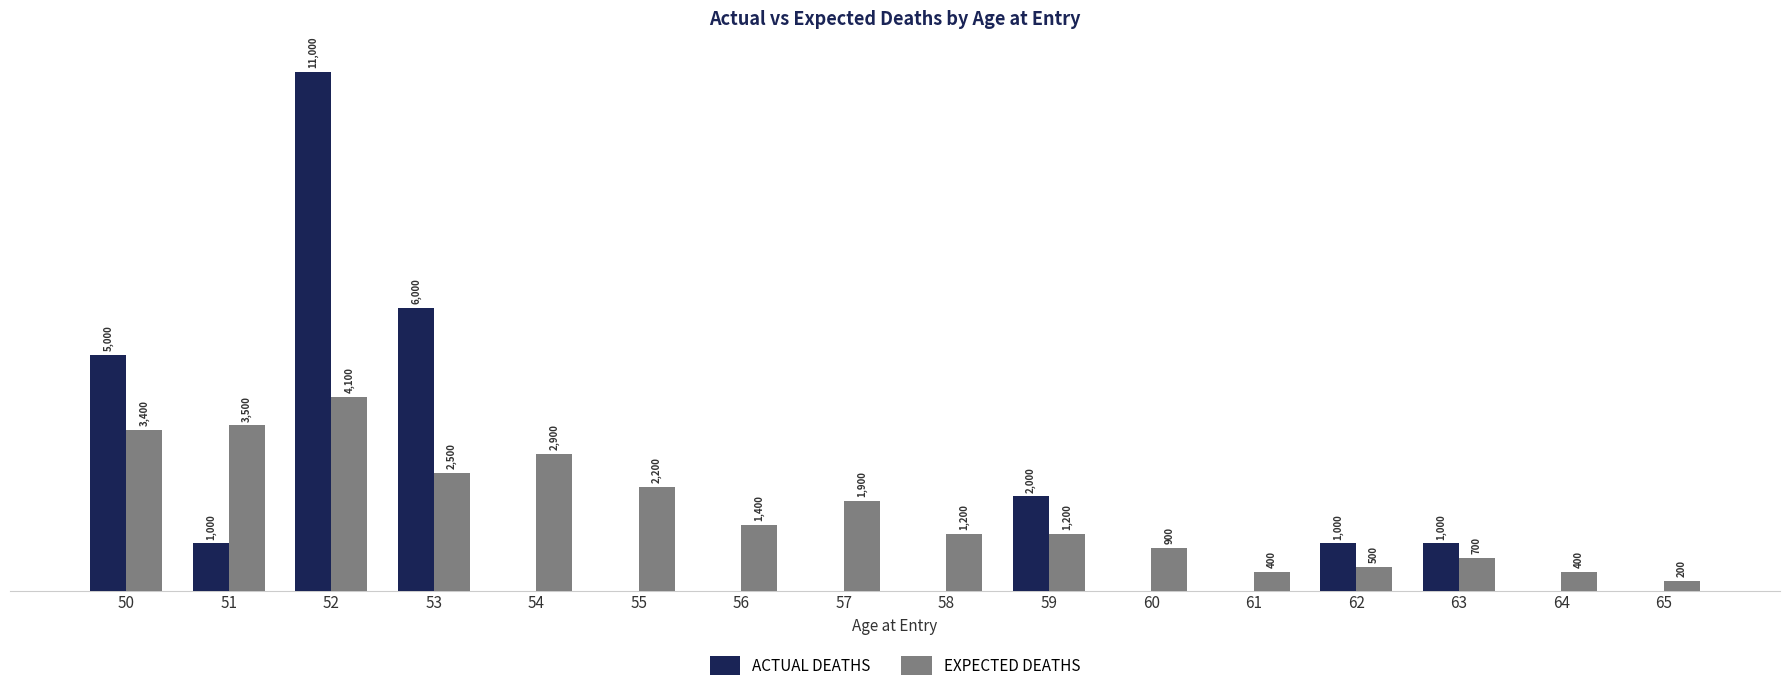

Which series changed the most between 53 and 64?

ACTUAL DEATHS